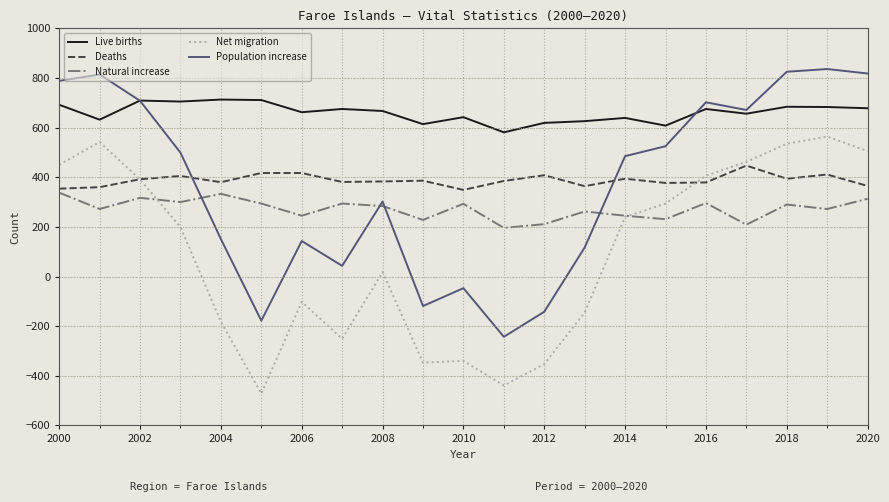

True or false: Net migration and Live births intersect in this chart.

False